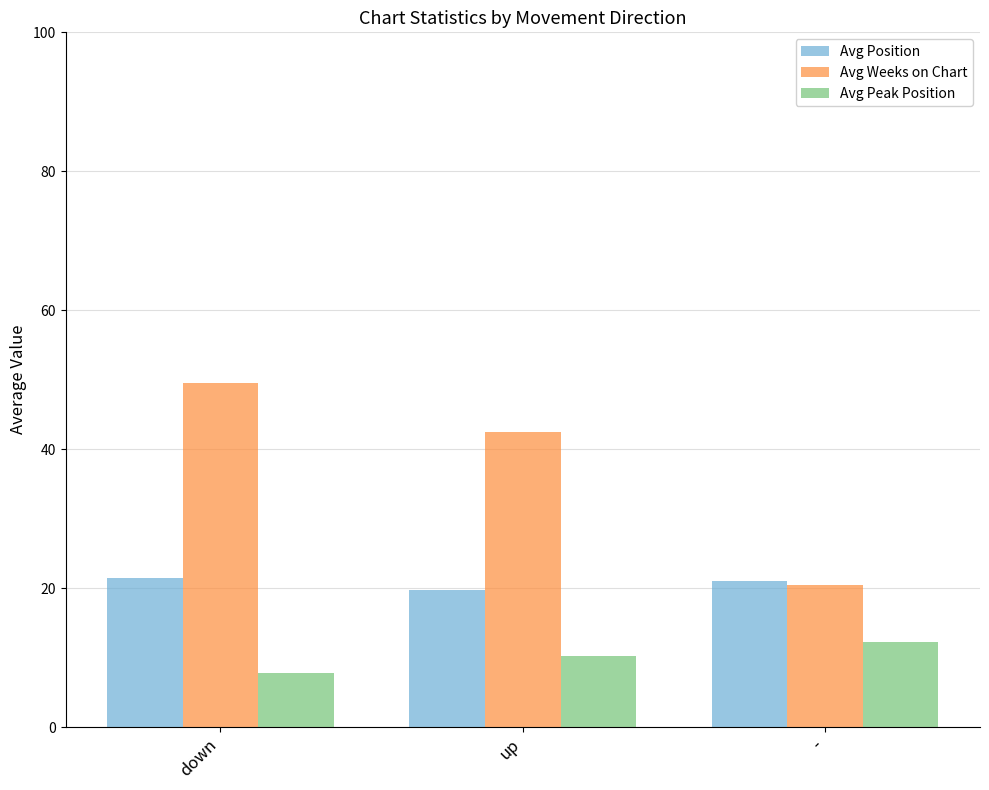

Are the bars grouped side by side (vs. stacked)?

Yes